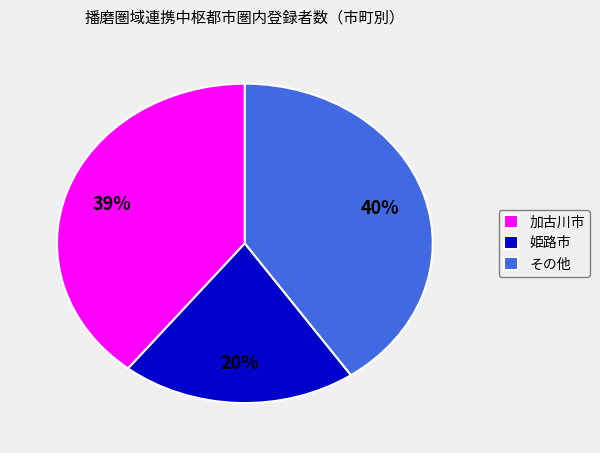

Count the number of slices in the pie.

3